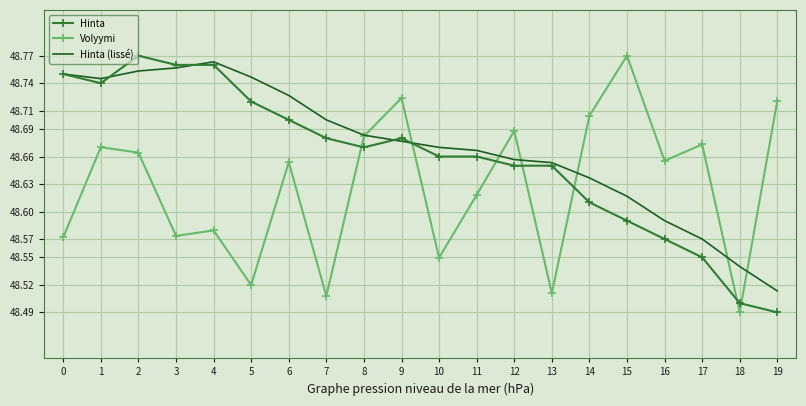

How many Hinta (lissé) values are between 48 and 49?

20